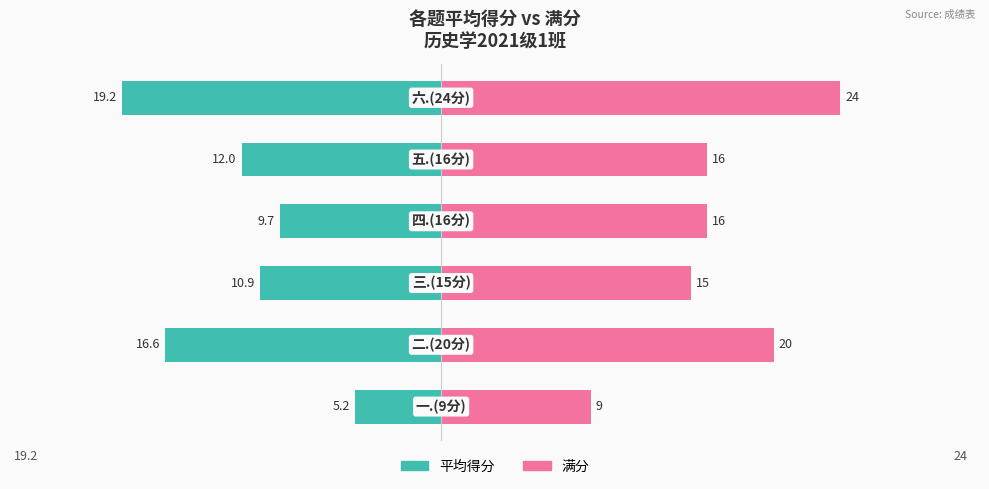

How many series are shown in this chart?

2